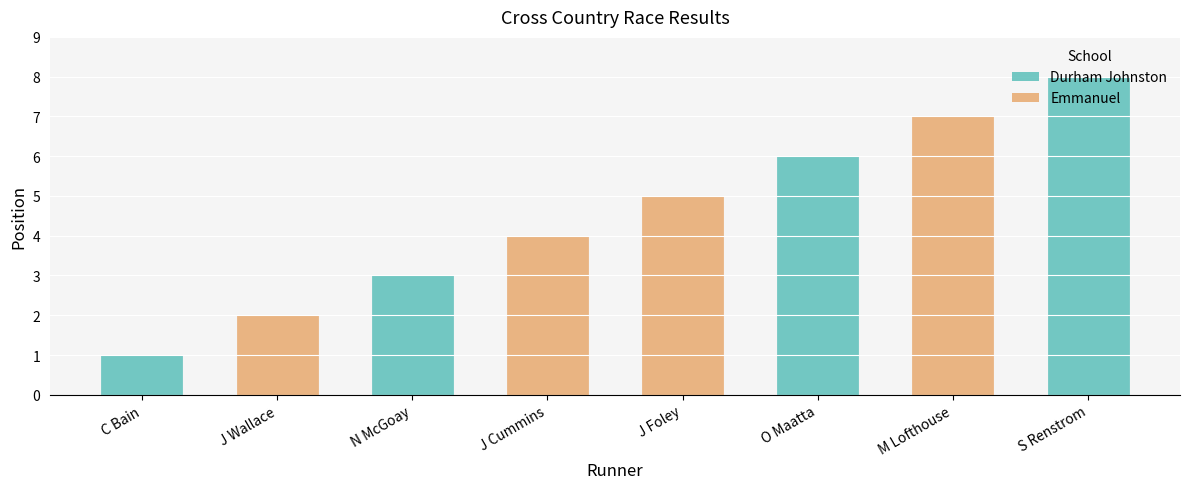

Reading right to left, list all the values displayed in this chart.

S Renstrom=8	M Lofthouse=7	O Maatta=6	J Foley=5	J Cummins=4	N McGoay=3	J Wallace=2	C Bain=1